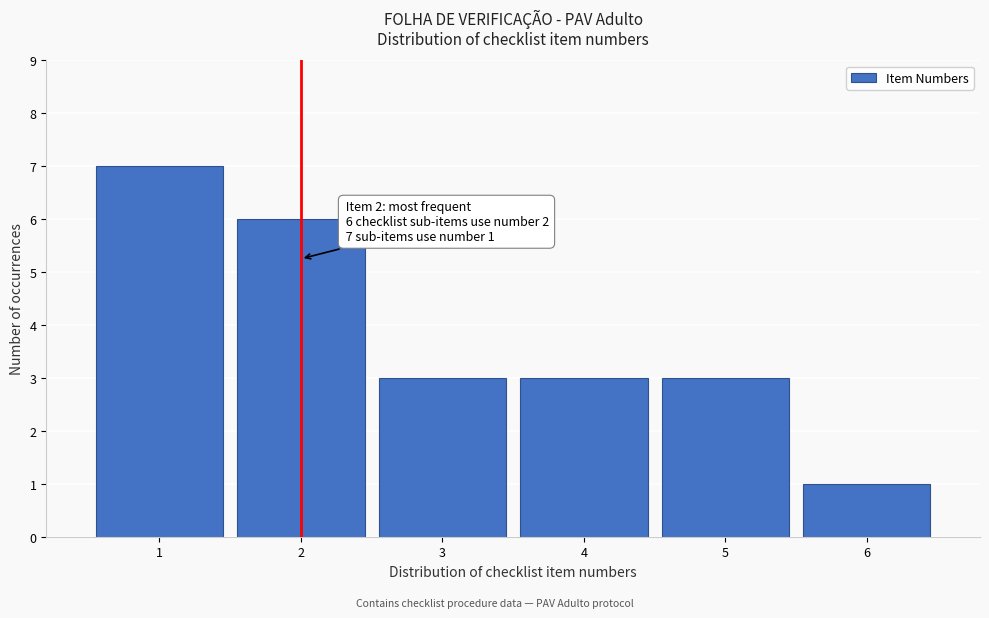

Over which range of the x-axis is the bar tallest?

0.5 to 1.5